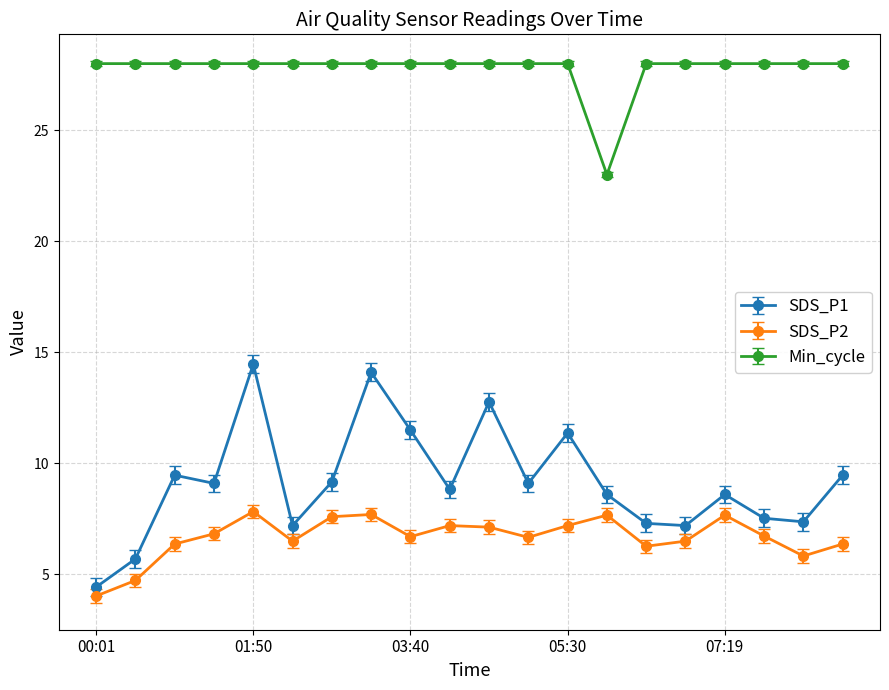

At how many categories does at least one series exceed 22?

20